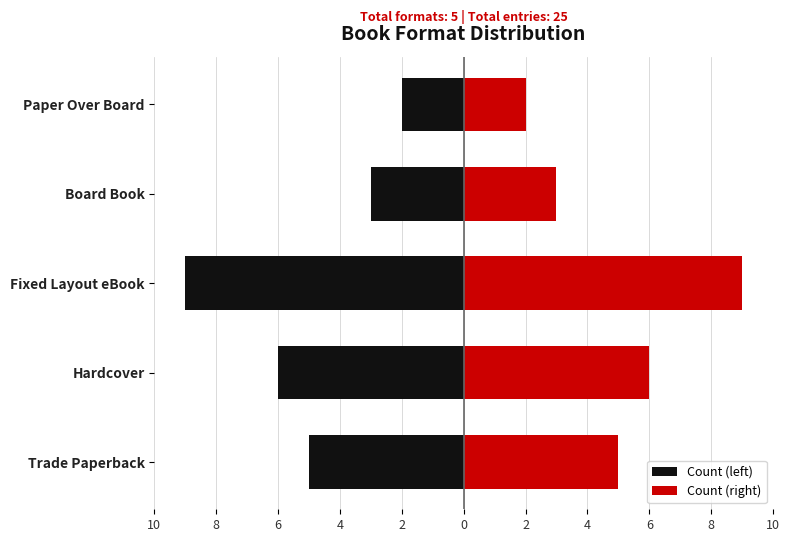

How many data points in Count (right) are above 5?

2